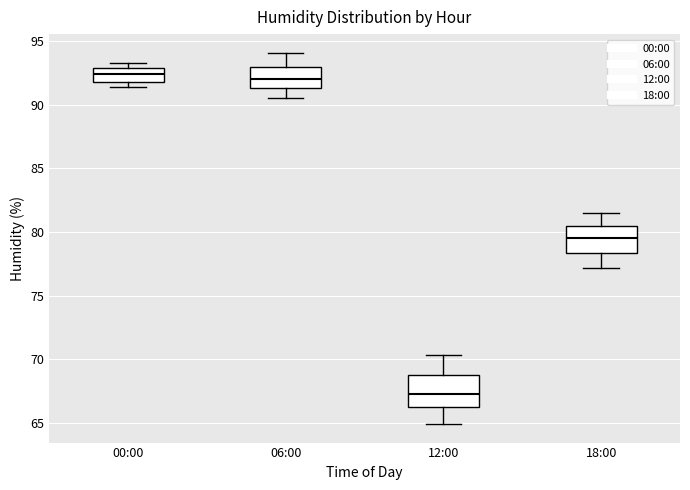

Reading left to right, transcribe this box plot: for each box, give where its median line is, the range the box spans, and where its two whiskers end, as read against the y-axis. The values are not printed on the chart, so give them approximately, as read against the axis.

00:00: median 92.5, box 92.0 to 93.0, whiskers 91.5 to 93.5
06:00: median 92.0, box 91.5 to 93.0, whiskers 90.5 to 94.0
12:00: median 67.5, box 66.0 to 68.5, whiskers 65.0 to 70.5
18:00: median 79.5, box 78.5 to 80.5, whiskers 77.0 to 81.5